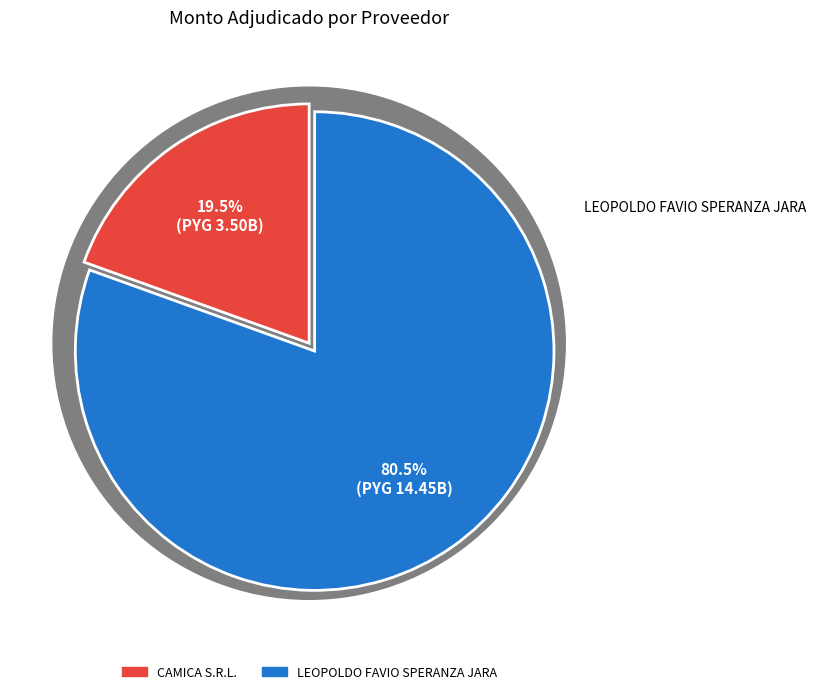

What is the change in value from CAMICA S.R.L. to LEOPOLDO FAVIO SPERANZA JARA?

+10952942880